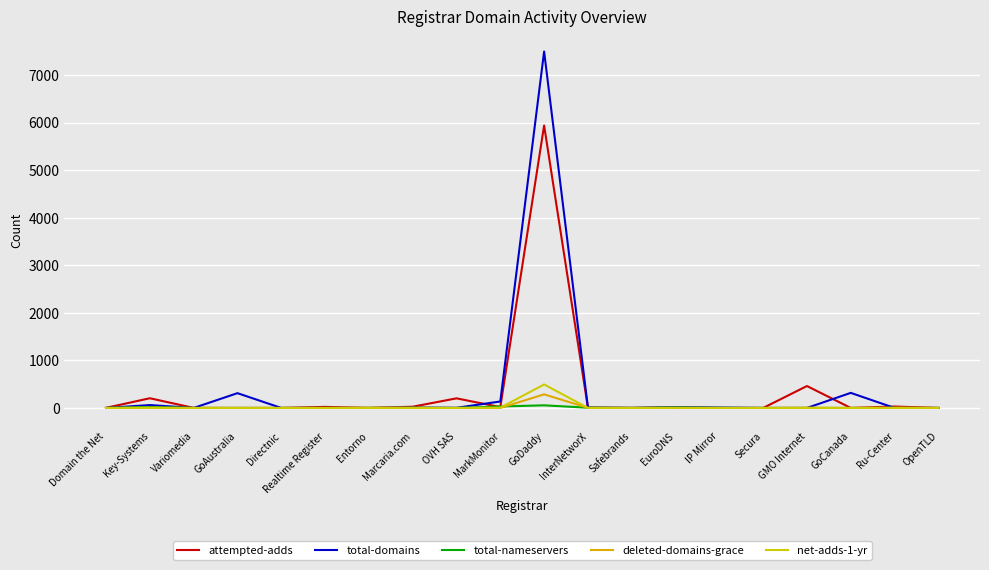

True or false: total-domains has more than 0 interior local peaks.

True